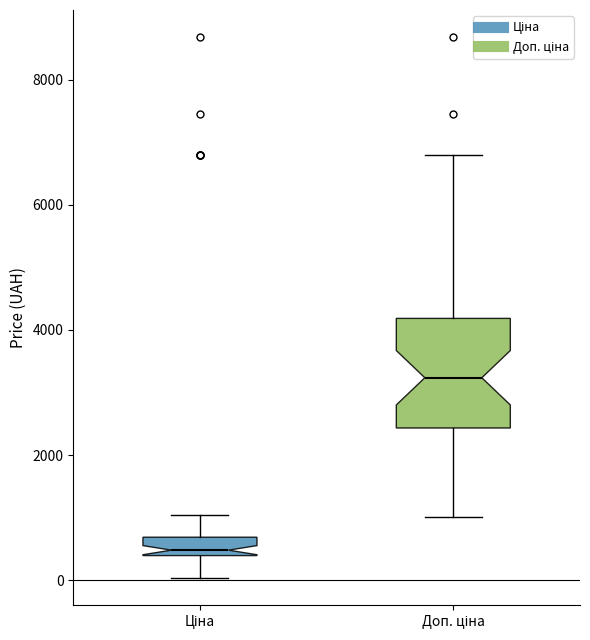

Where does the median line of the box for Доп. ціна sit on the y-axis? The values are not printed on the chart, so give them approximately, as read against the axis.

3200